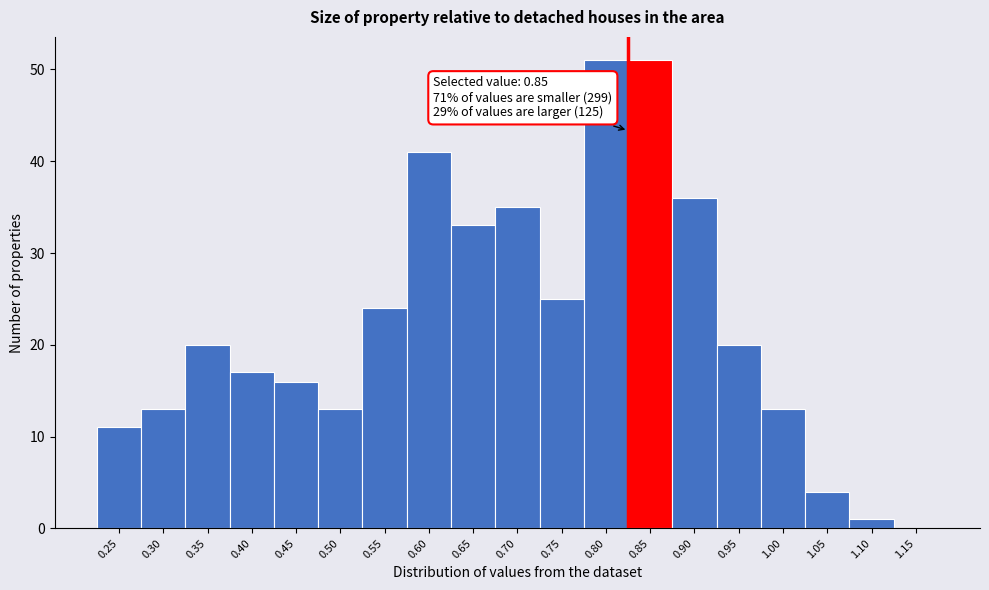

Reading left to right, extract all data points from this chart.

0.25=11	0.30=13	0.35=20	0.40=17	0.45=16	0.50=13	0.55=24	0.60=41	0.65=33	0.70=35	0.75=25	0.80=51	0.85=51	0.90=36	0.95=20	1.00=13	1.05=4	1.10=1	1.15=0